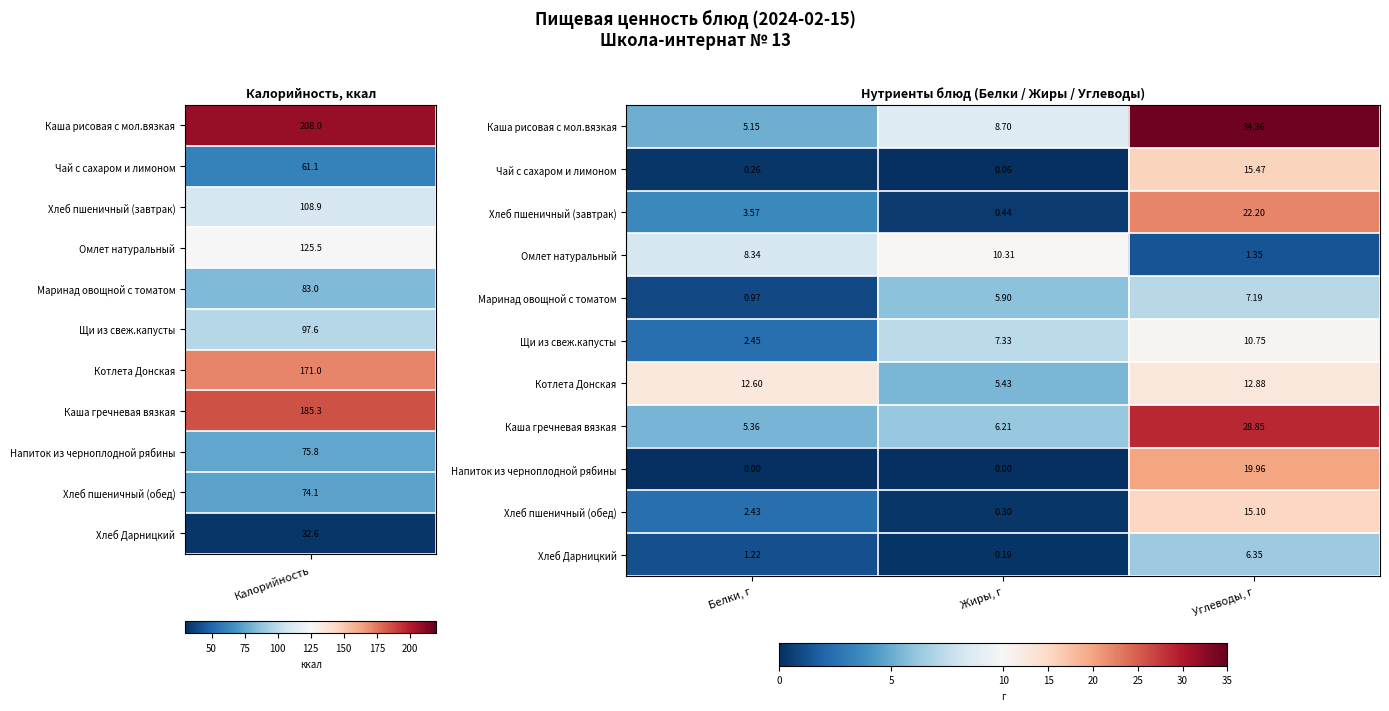

Which series changed the most between Белки, г and Углеводы, г?

Каша рисовая с мол.вязкая